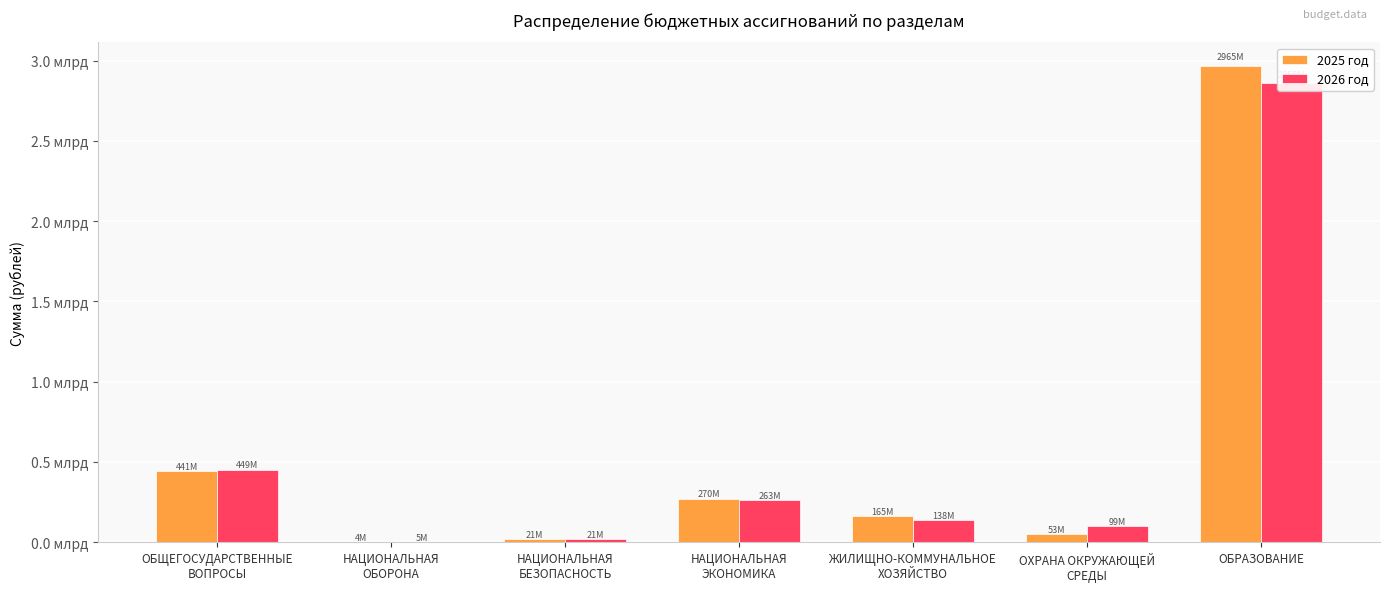

What is the label of the 2nd bar from the left?

НАЦИОНАЛЬНАЯ
ОБОРОНА